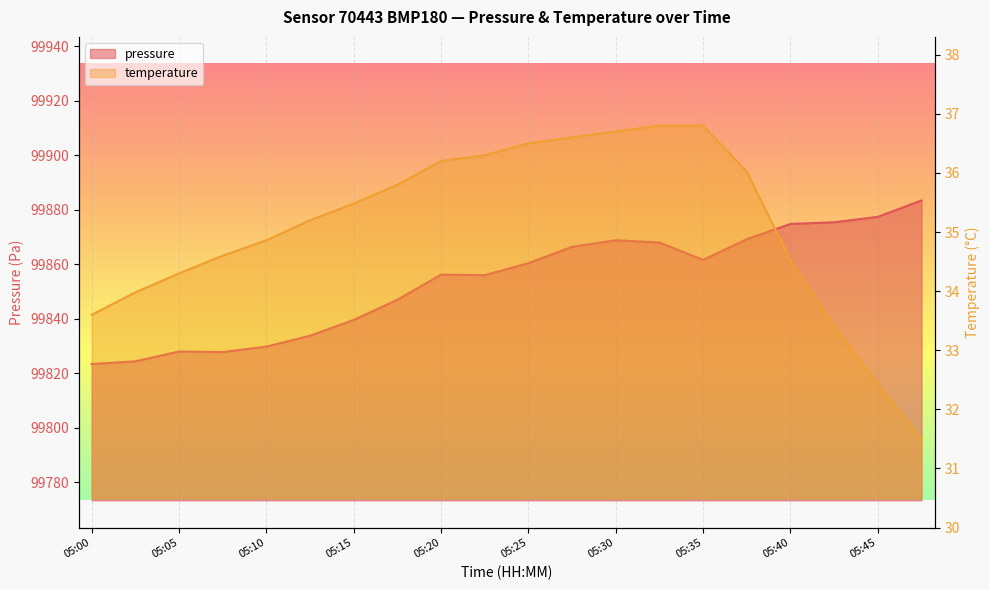

What is the average value of the pressure series?

99853.6